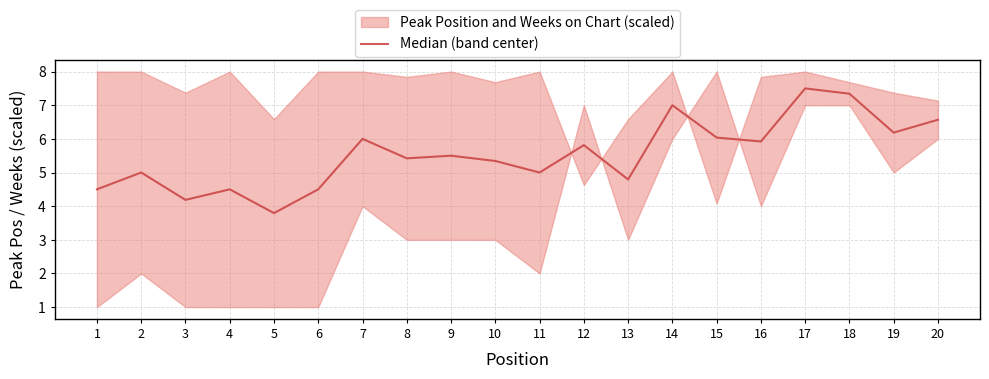

What is the value of the 19th point from the left?

6.2